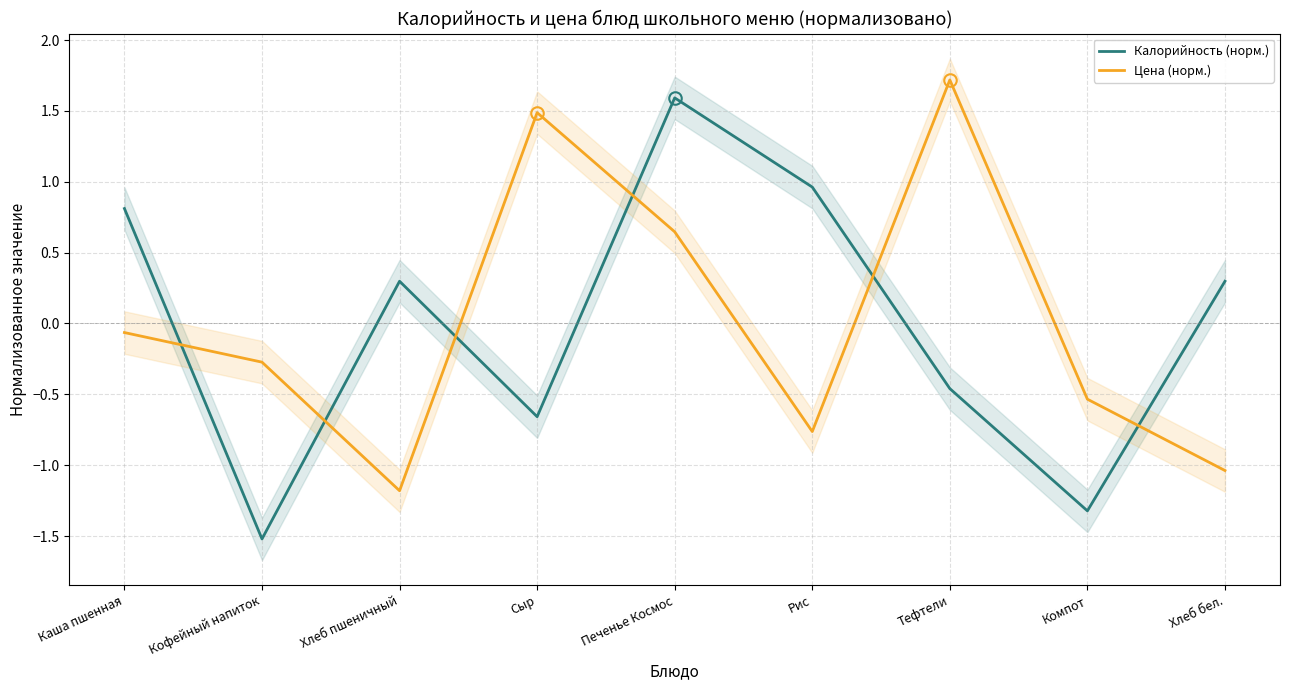

Where is the first local minimum for Калорийность (норм.)?

Кофейный напиток